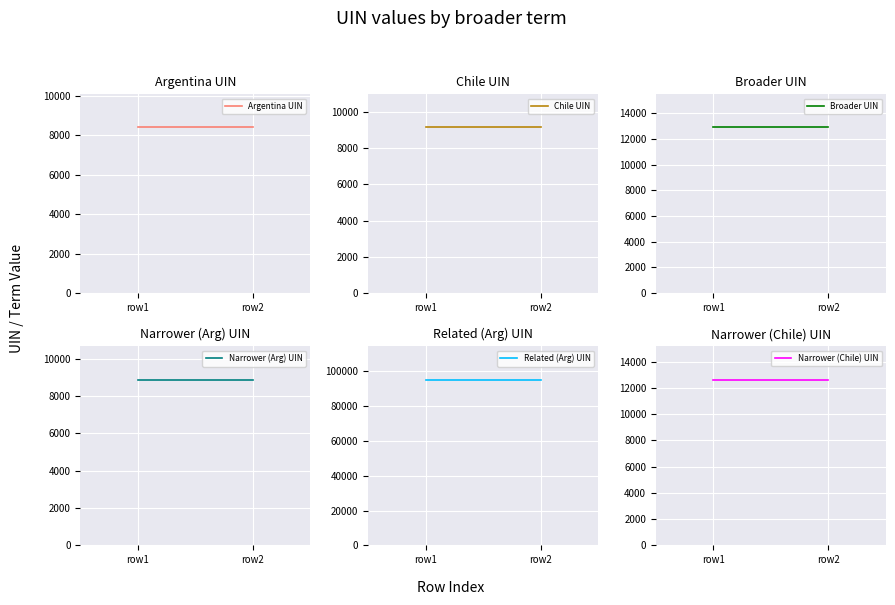

At which category does the chart reach its minimum across all series?

row1